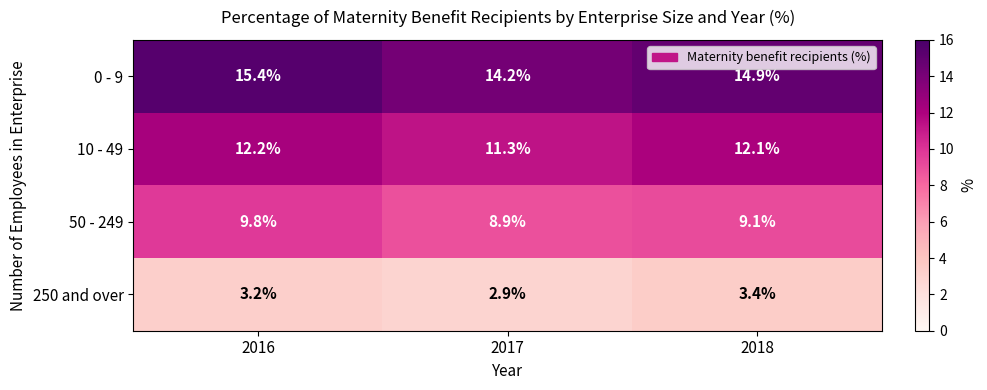

Which series has the largest total across all categories?

0 - 9